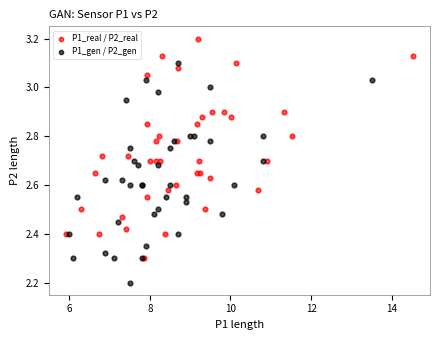

What are all the series names shown in the legend?

P1_real / P2_real, P1_gen / P2_gen